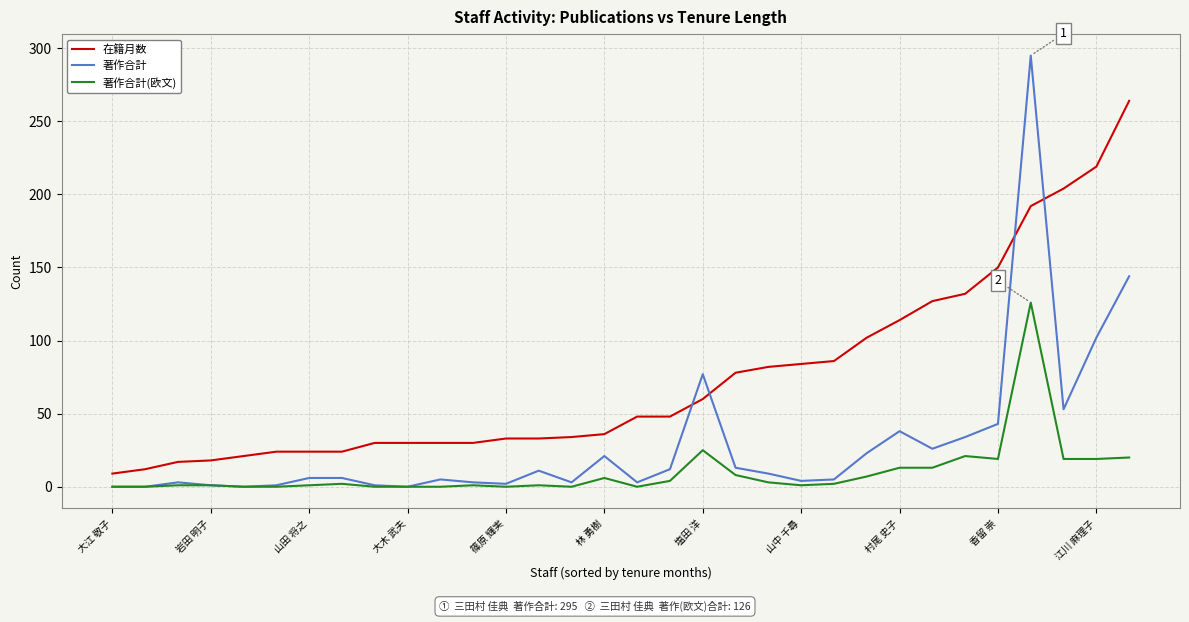

Which series has the largest total across all categories?

在籍月数